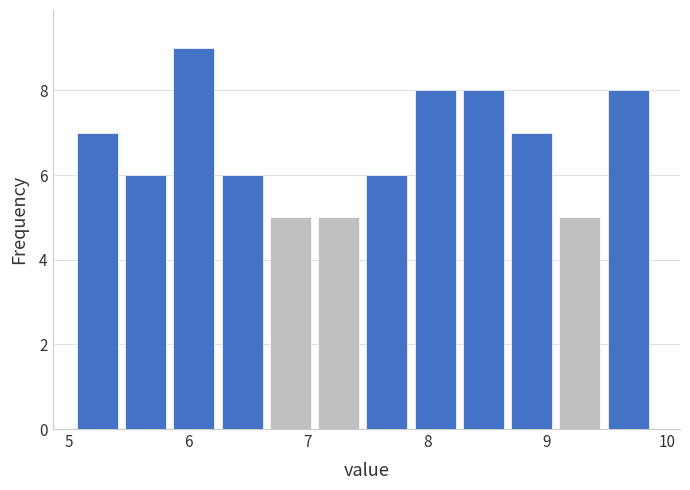

Over which range of the x-axis is the bar tallest?

5.9 to 6.3